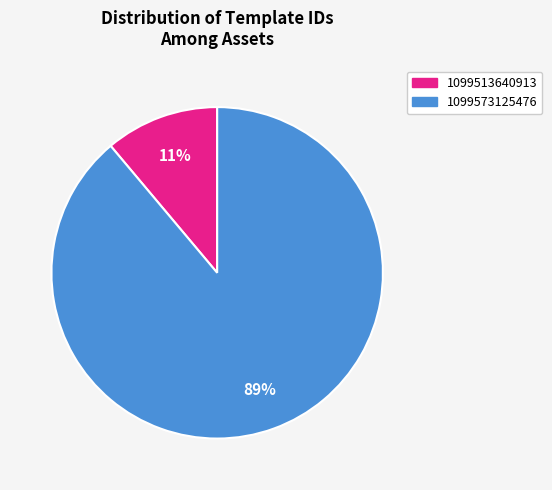

To the nearest percent, what is the combined percentage of 1099573125476 and 1099513640913?

100%